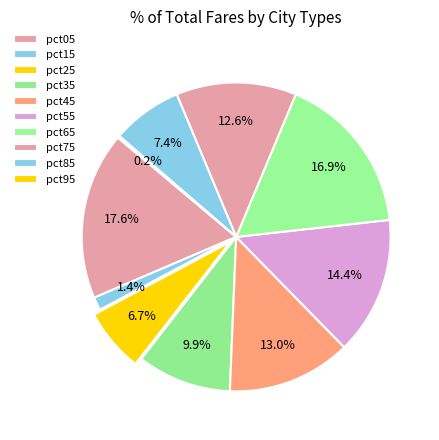

How many slices are in this pie chart?

10